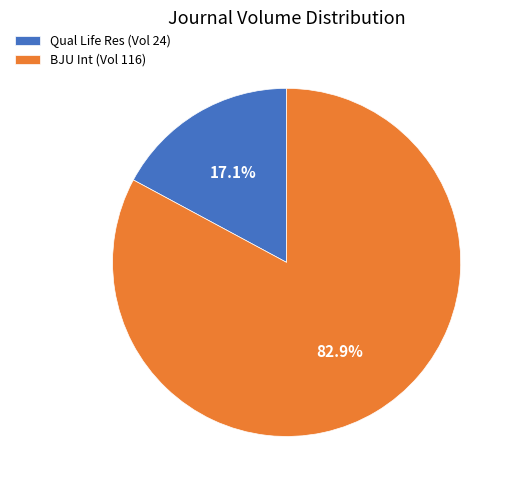

Which slice is the smallest?

Qual Life Res (Vol 24)